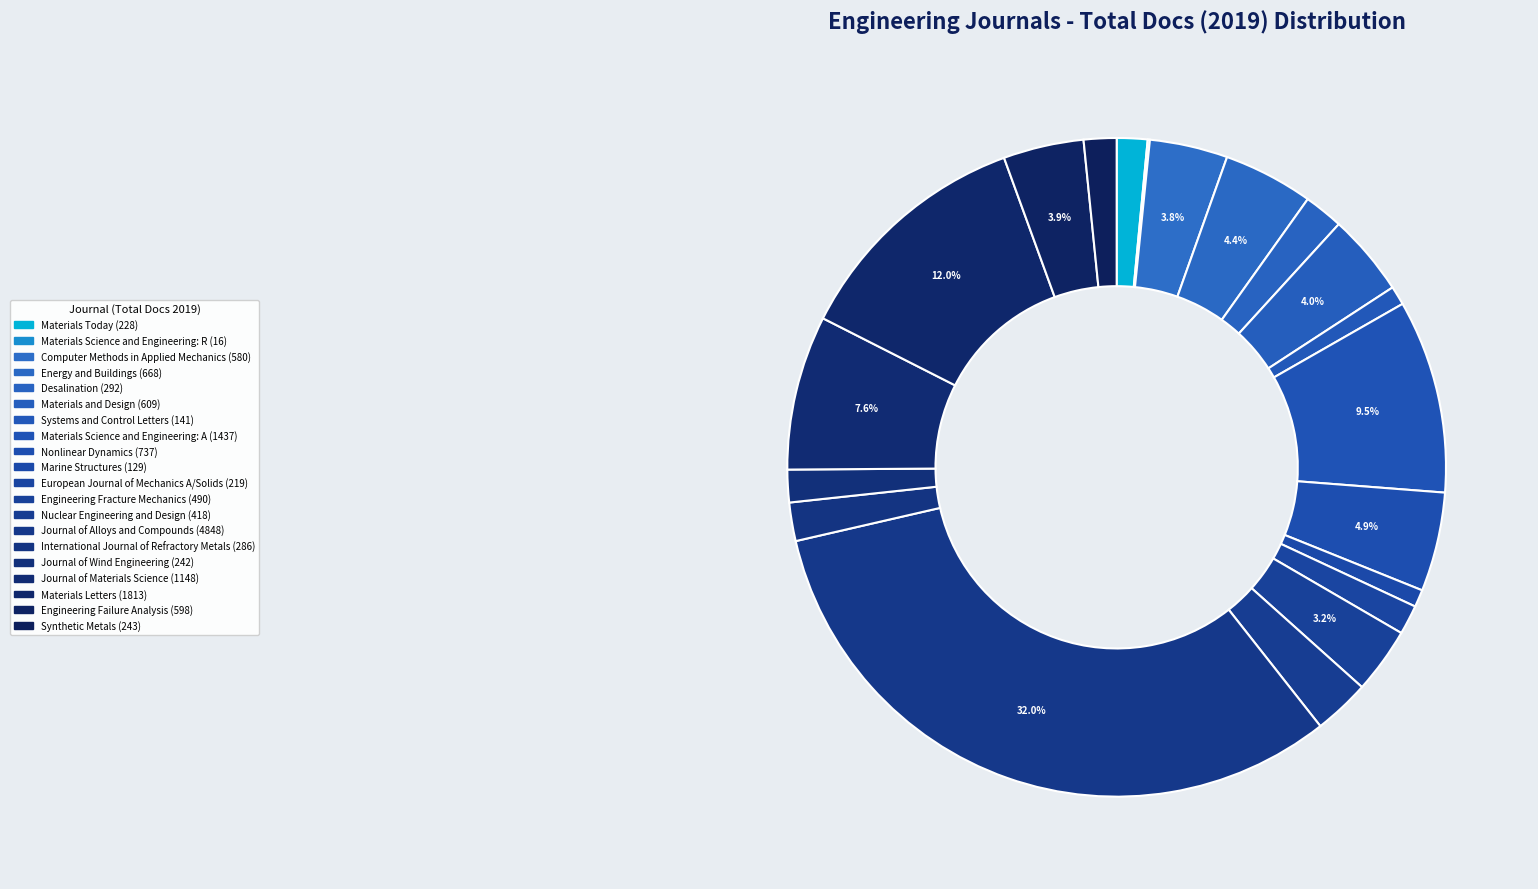

Does Synthetic Metals account for over 50% of the chart?

No